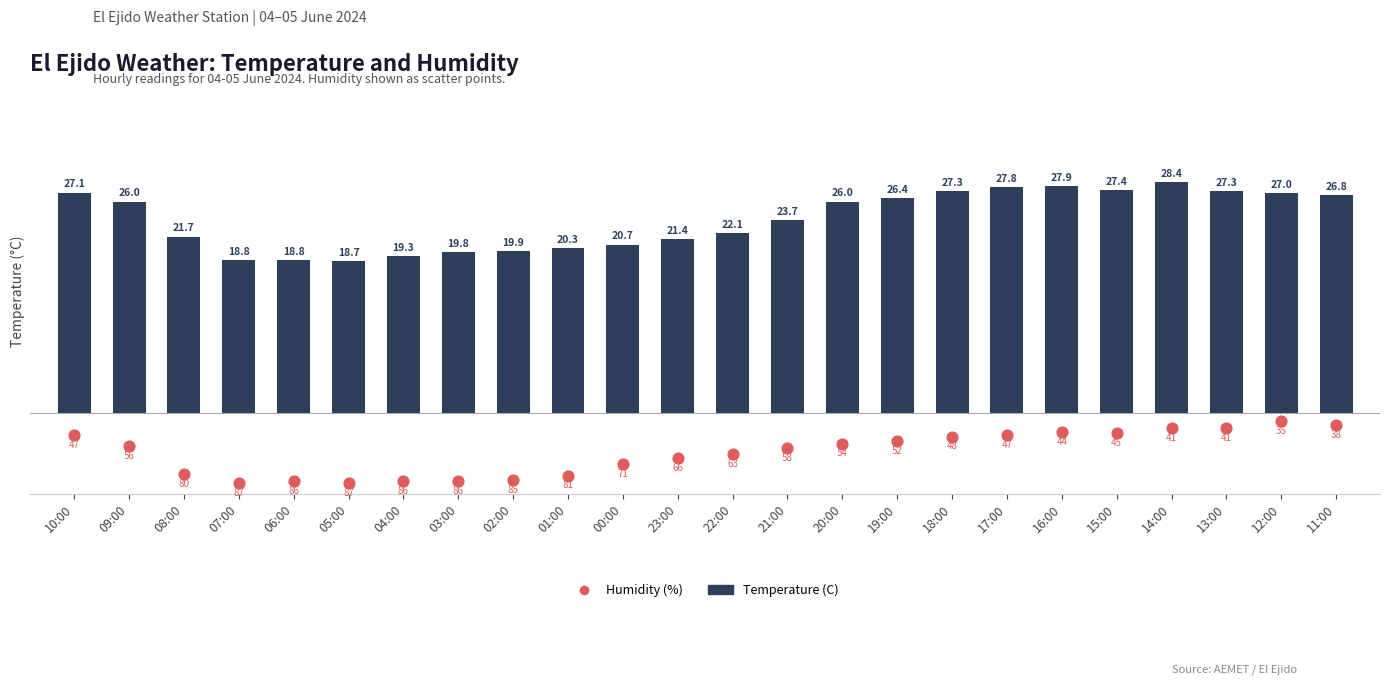

What are all the series names shown in the legend?

Temperature (C), Humidity (%)